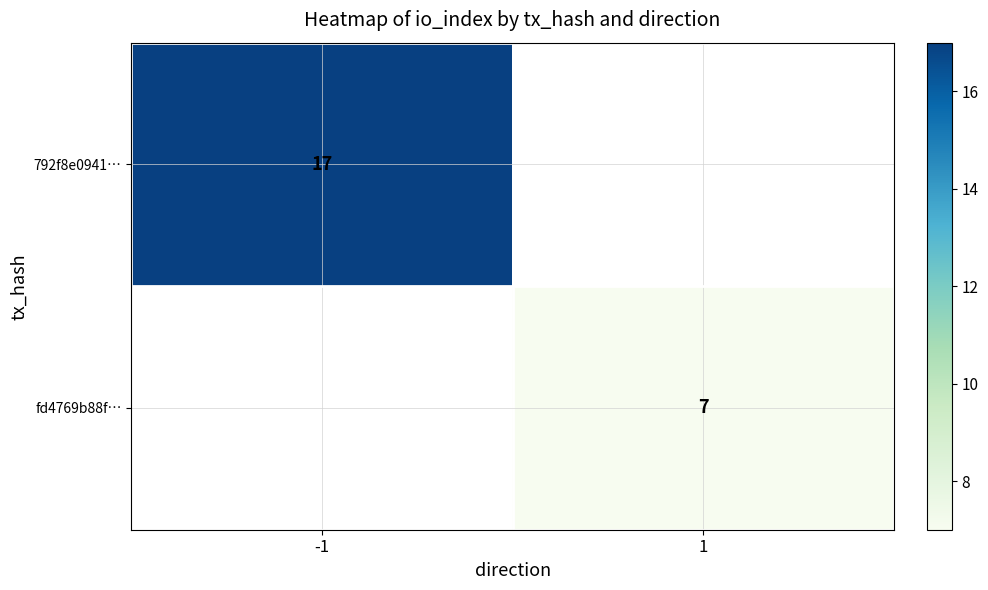

Count the number of categories in the chart.

2